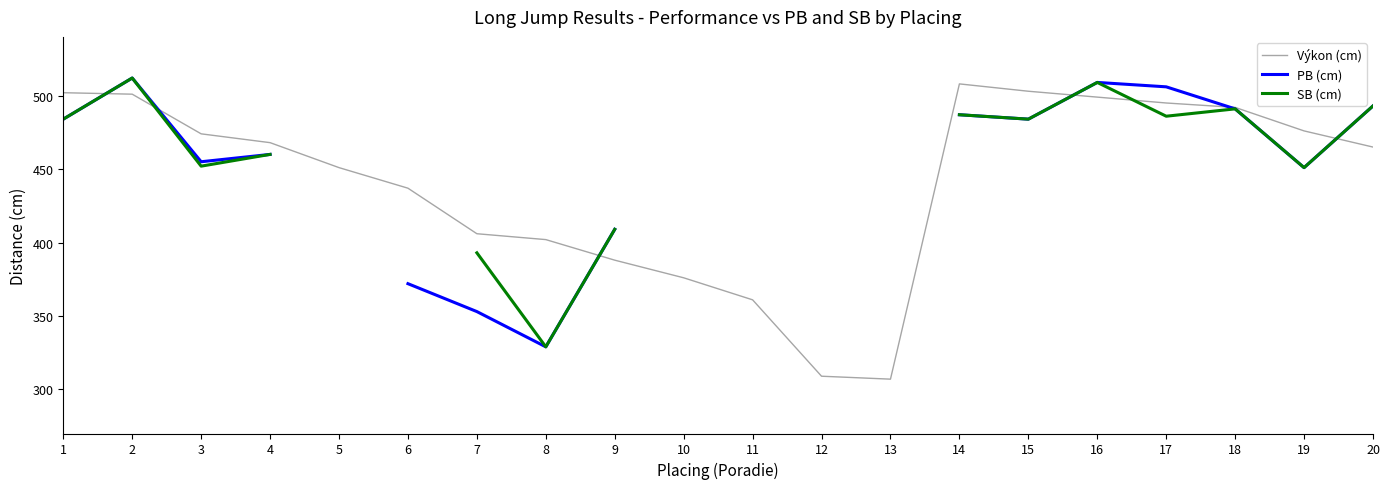

What is the minimum value for Výkon (cm)?

307